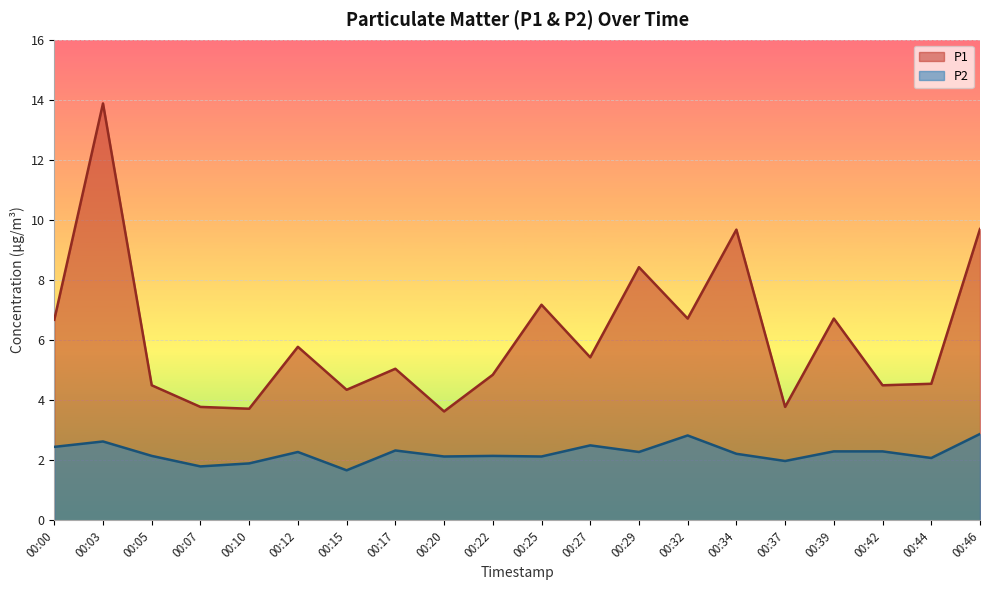

List the series in order of their peak value, highest first.

P1, P2